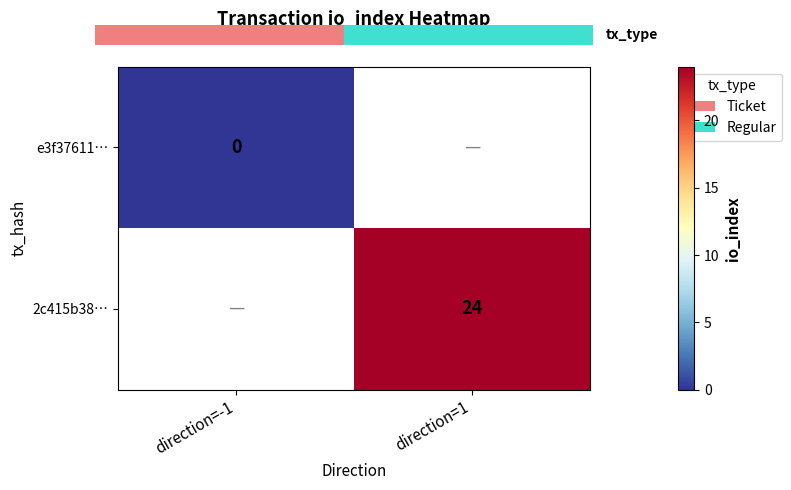

Which has a higher value, direction=-1 or direction=1?

direction=1